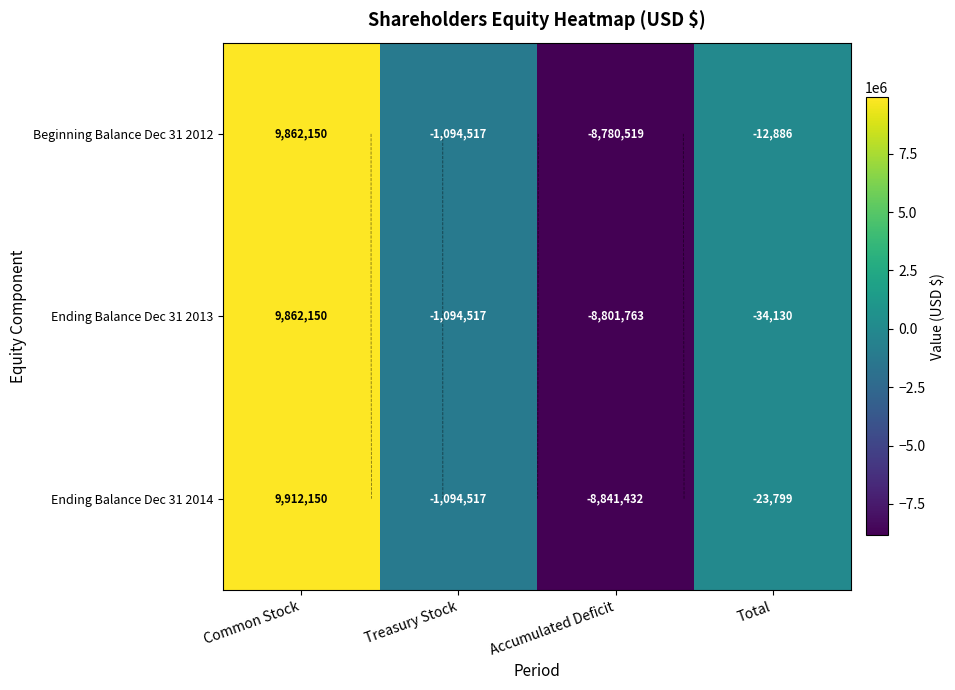

At which label is Beginning Balance Dec 31 2012 closest to 540815?

Total